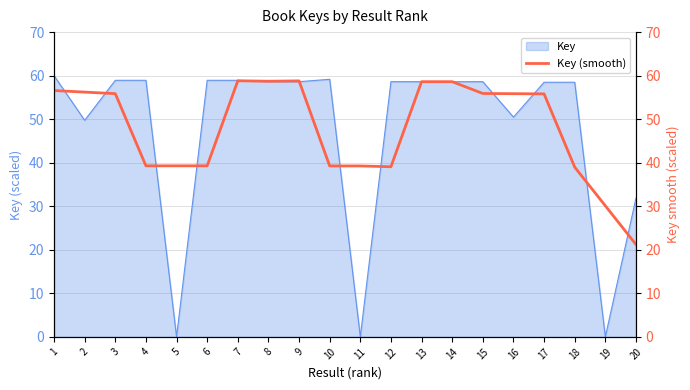

The value of Key at 13 is 31.5. True or false?

False